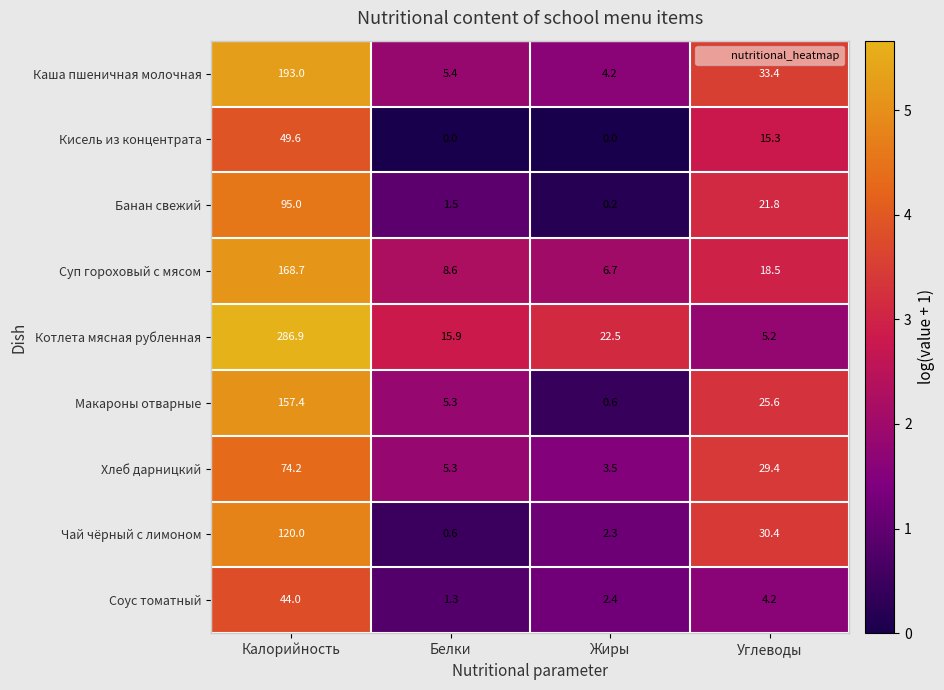

What is the maximum value shown in the chart?

286.9